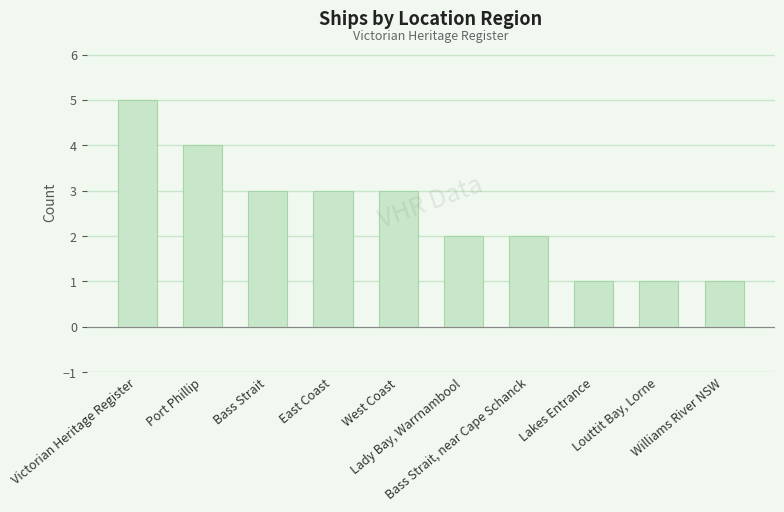

What is the difference between the maximum and minimum values?

4